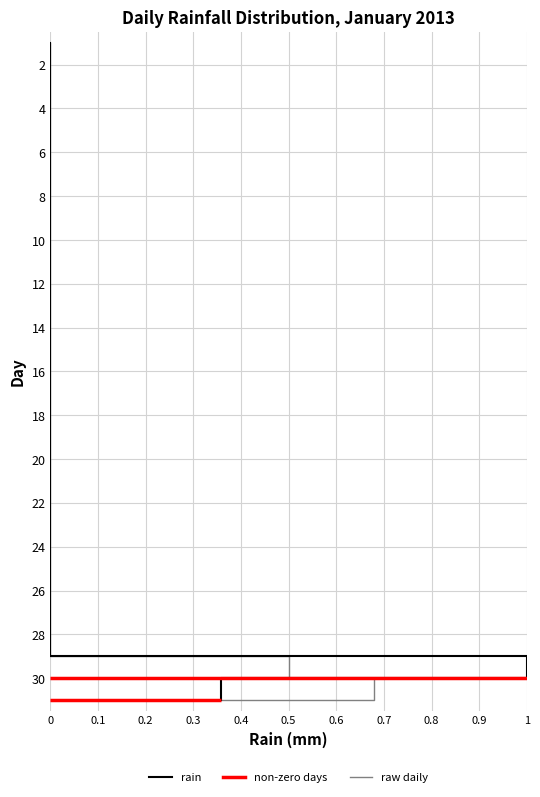

Which series has the largest total across all categories?

rain